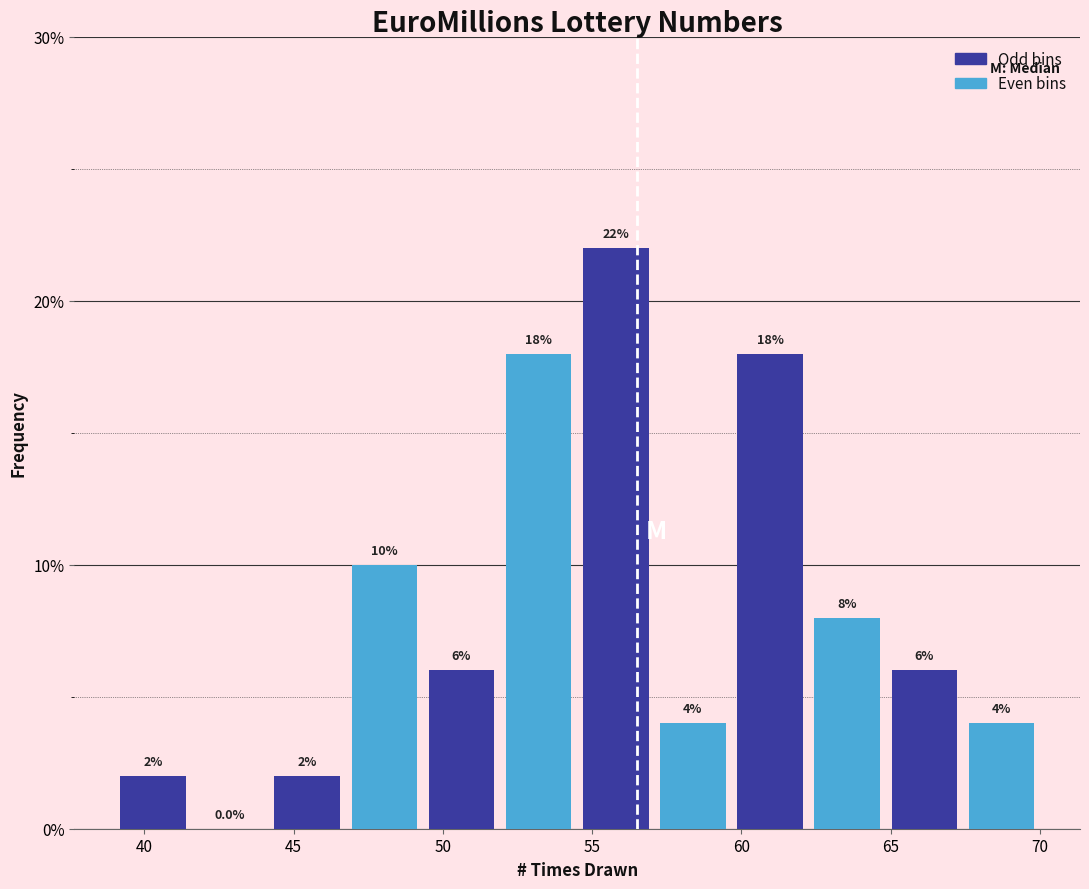

What is the height of the bar covering 39.0 to 41.5 on the x-axis? The bar edges are not printed on the chart, so give them approximately, as read against the axis.

2.0